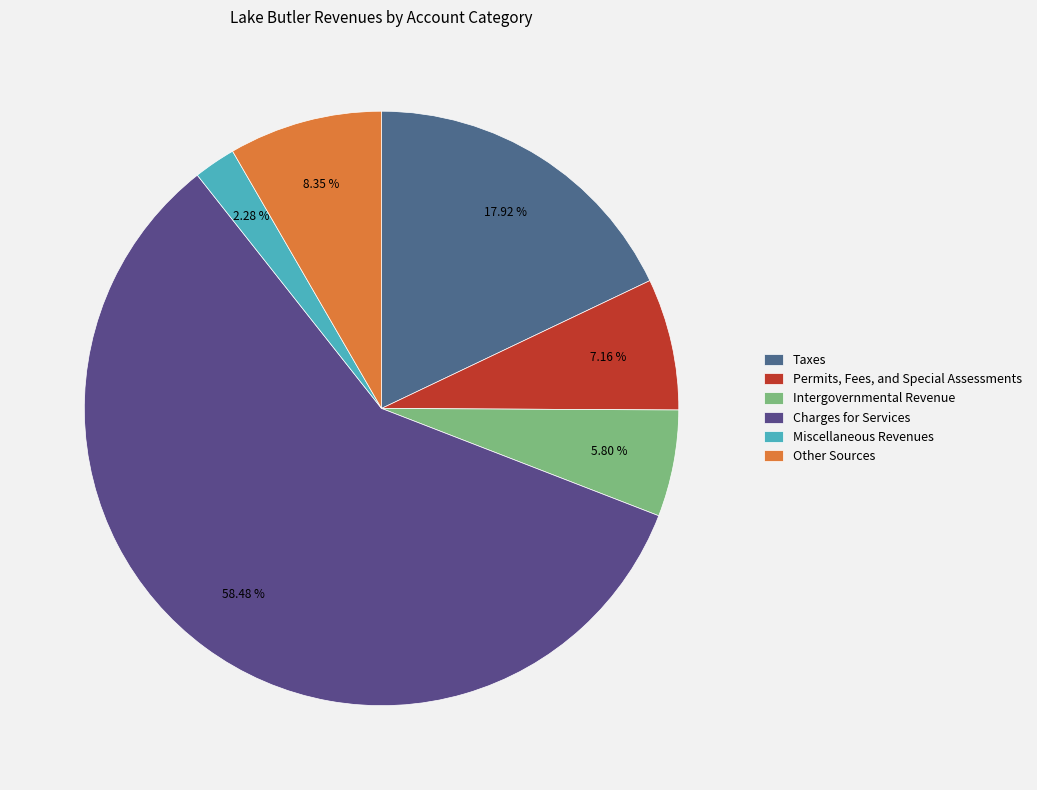

How many segments does this pie chart have?

6